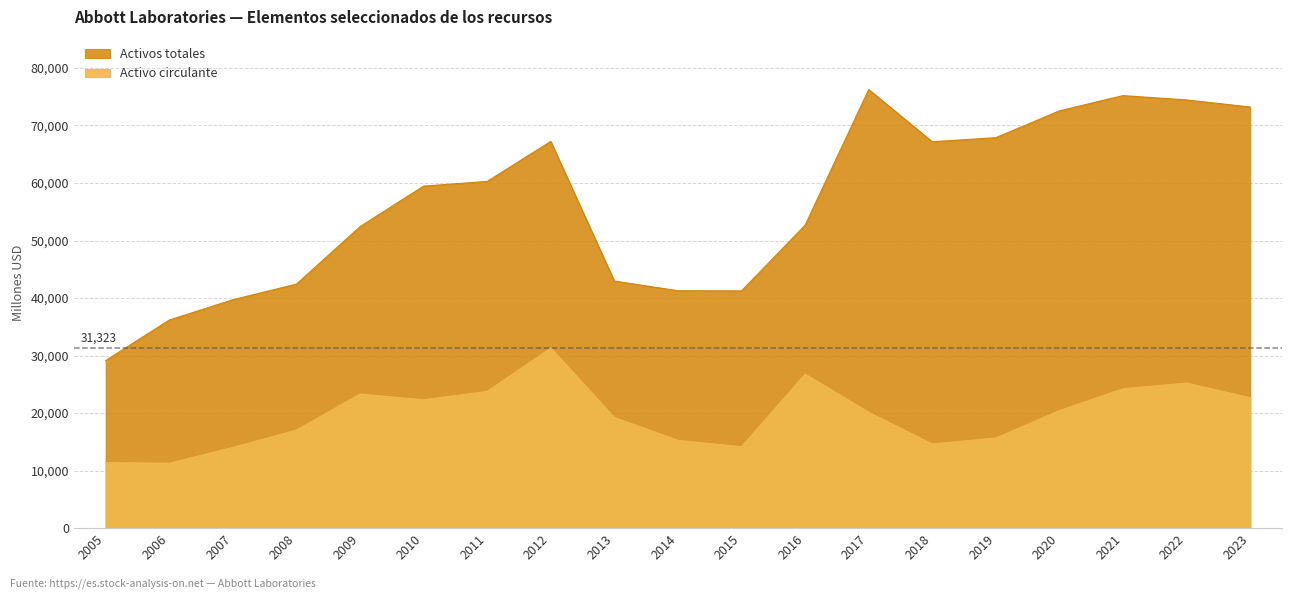

In Activos totales, how many points are lower than both neighbors (excluding endpoints)?

2